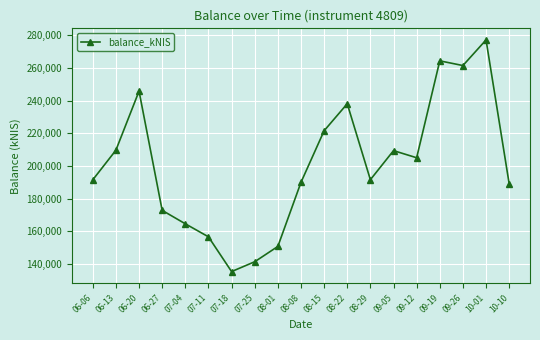

Count the number of data series in this chart.

1